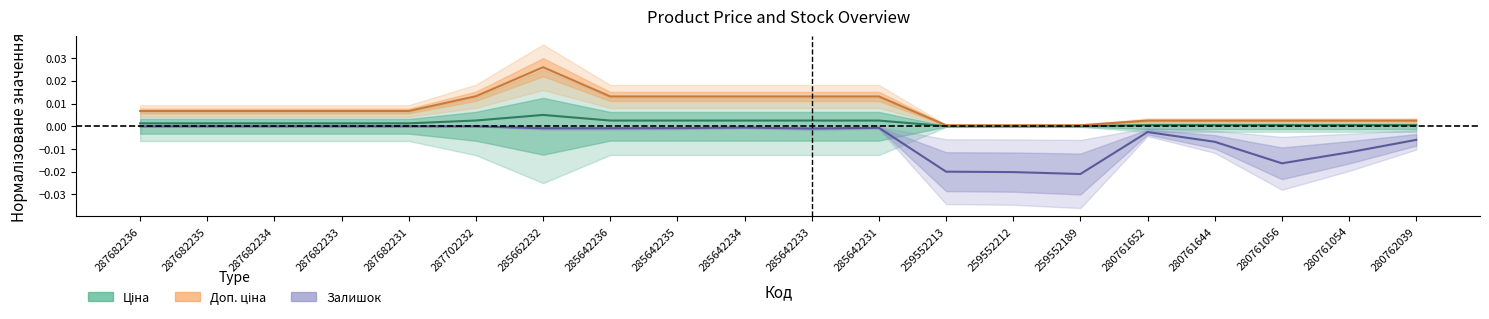

Rank the series at 285642231 from highest to lowest value.

Доп. ціна, Ціна, Залишок